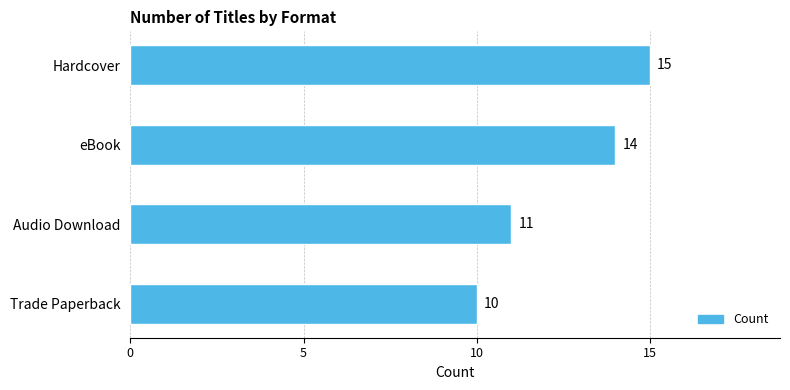

Are the bars horizontal?

Yes